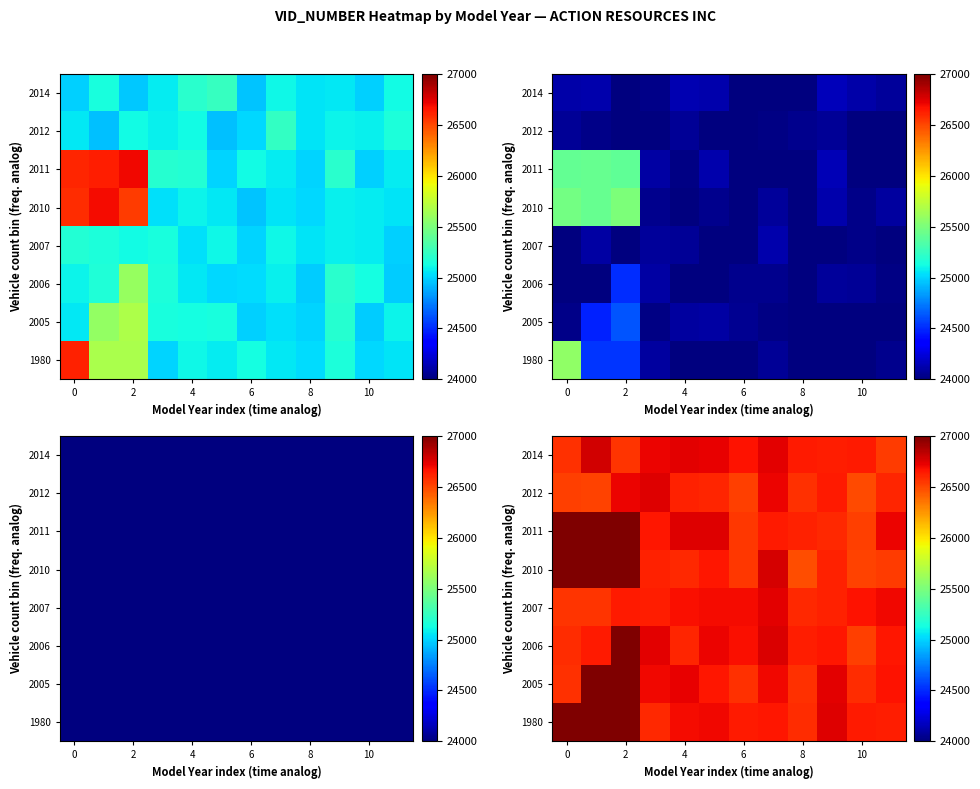

Which category has the lowest value across all series?

8